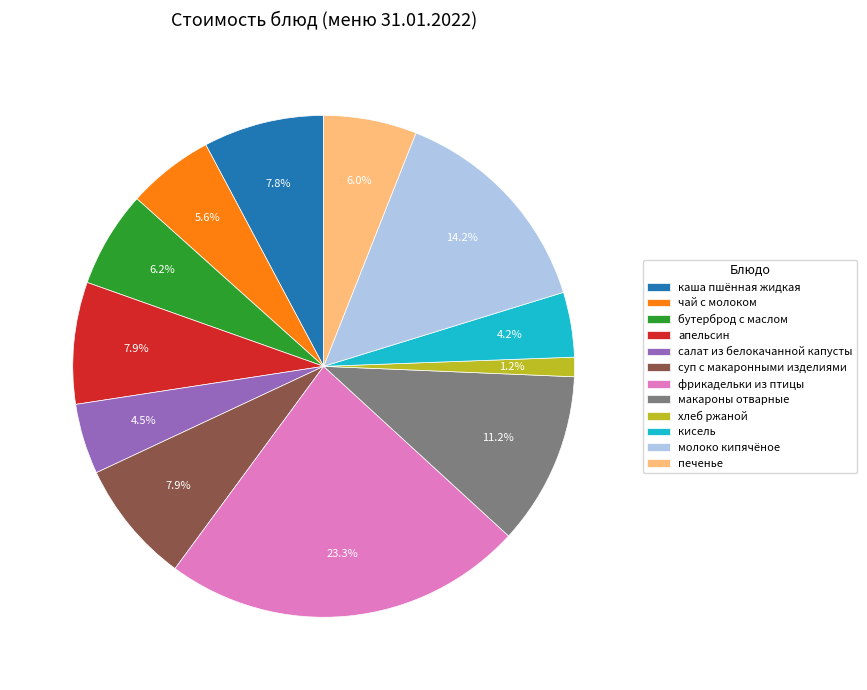

The молоко кипячёное slice represents 6% of the pie. True or false?

False